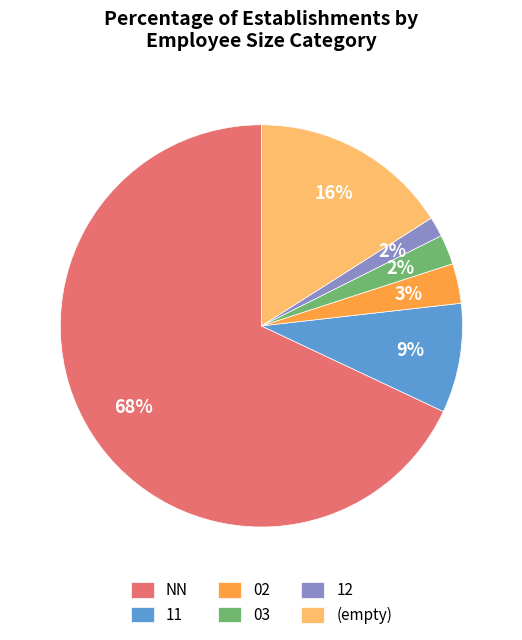

Which has a higher value, (empty) or 11?

(empty)